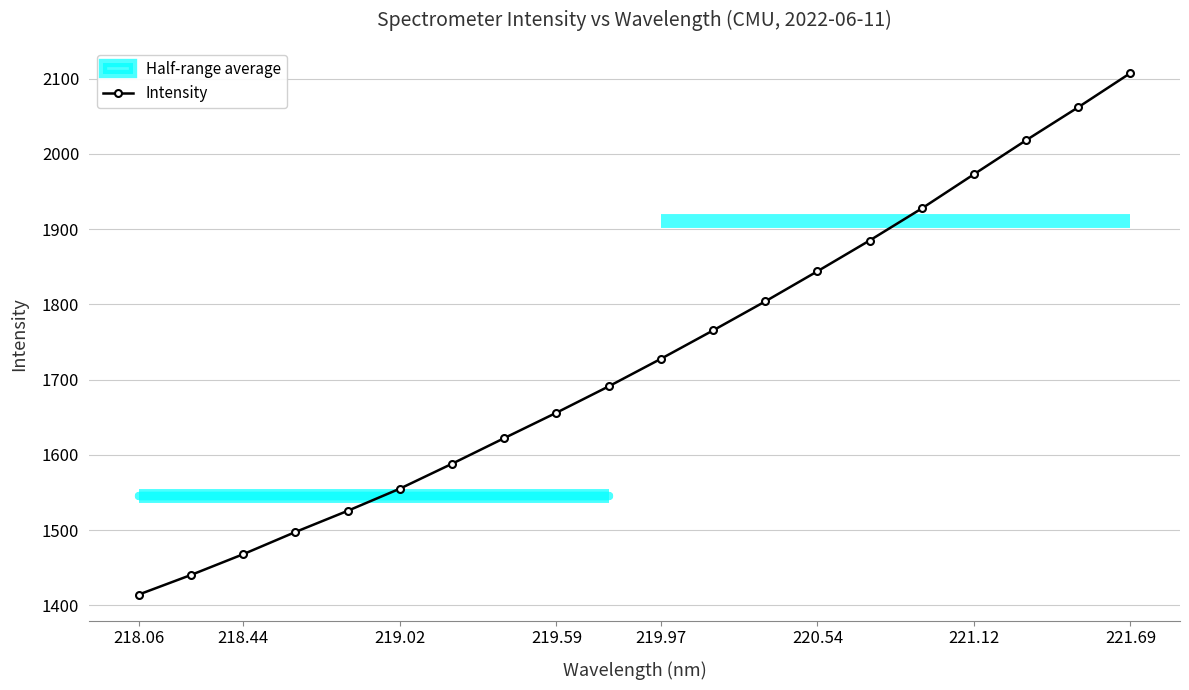

How many data points are less than 1727?

10